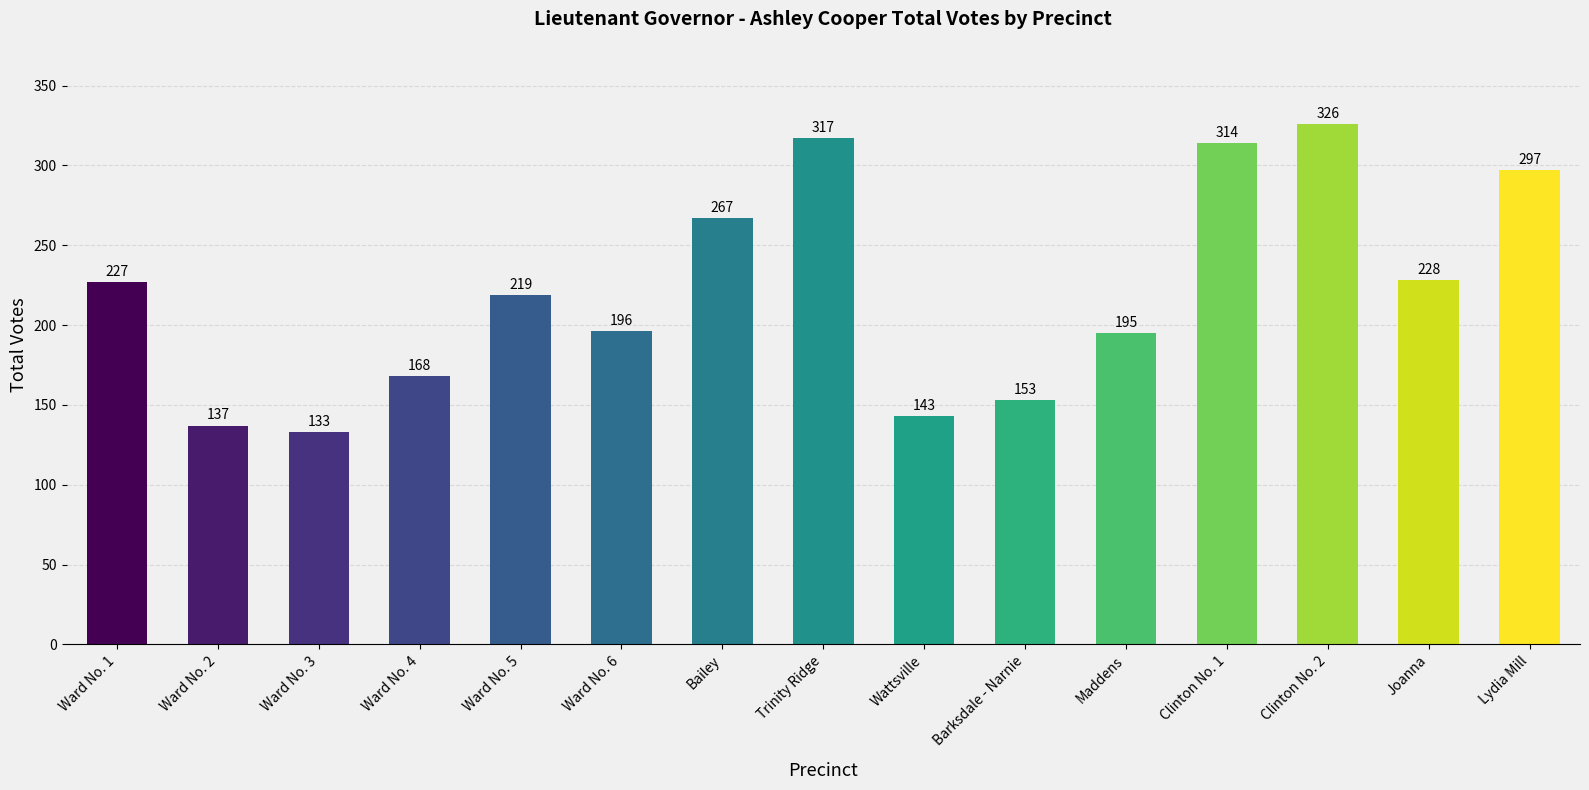

Does the chart contain stacked bars?

No